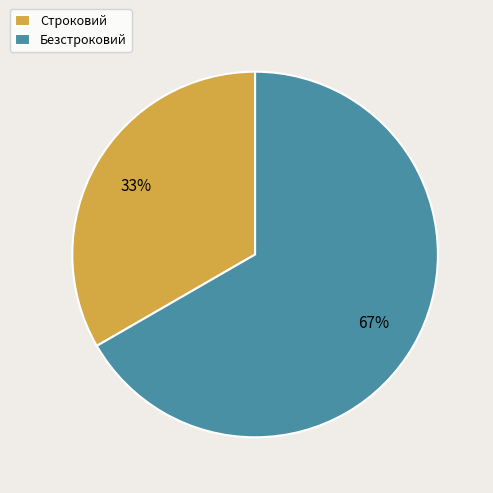

Rank the categories by value from lowest to highest.

Строковий, Безстроковий